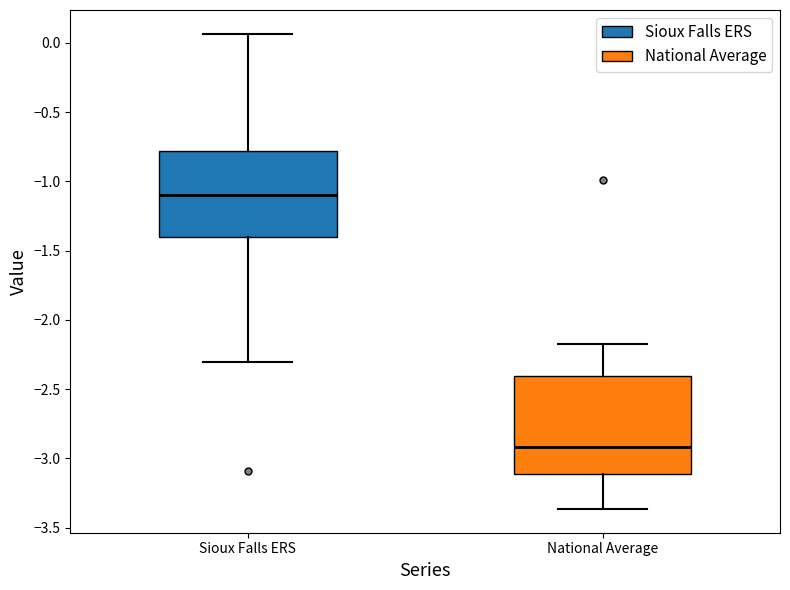

Reading left to right, read every box against the y-axis: the position of its median line, the range the box covers, and the ends of its whiskers. The values are not printed on the chart, so give them approximately, as read against the axis.

Sioux Falls ERS: median -1.10, box -1.40 to -0.80, whiskers -2.30 to 0.05
National Average: median -2.90, box -3.10 to -2.40, whiskers -3.35 to -2.15